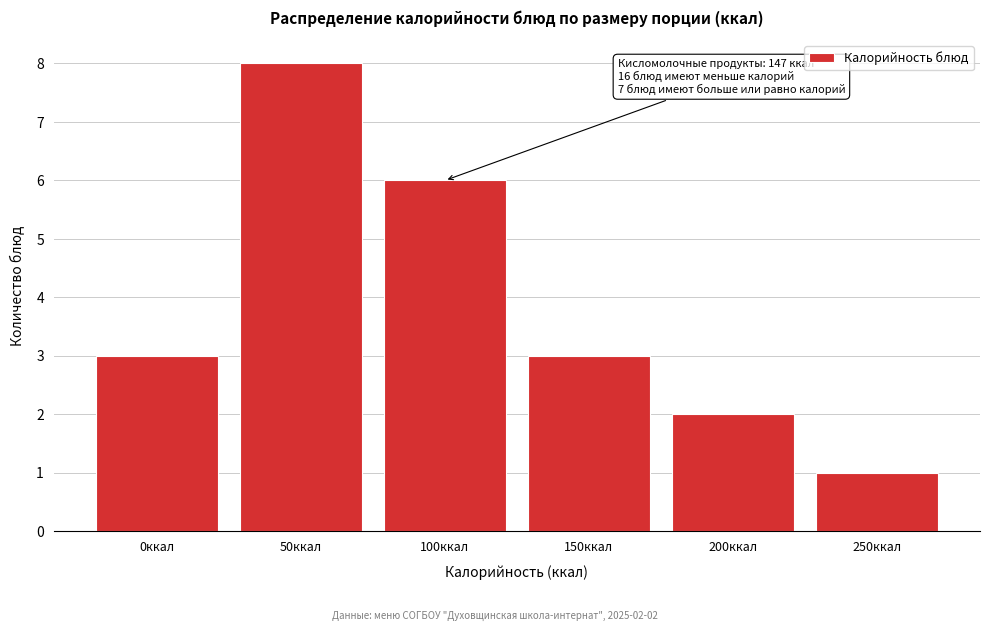

Reading left to right, list all the values displayed in this chart.

3	8	6	3	2	1